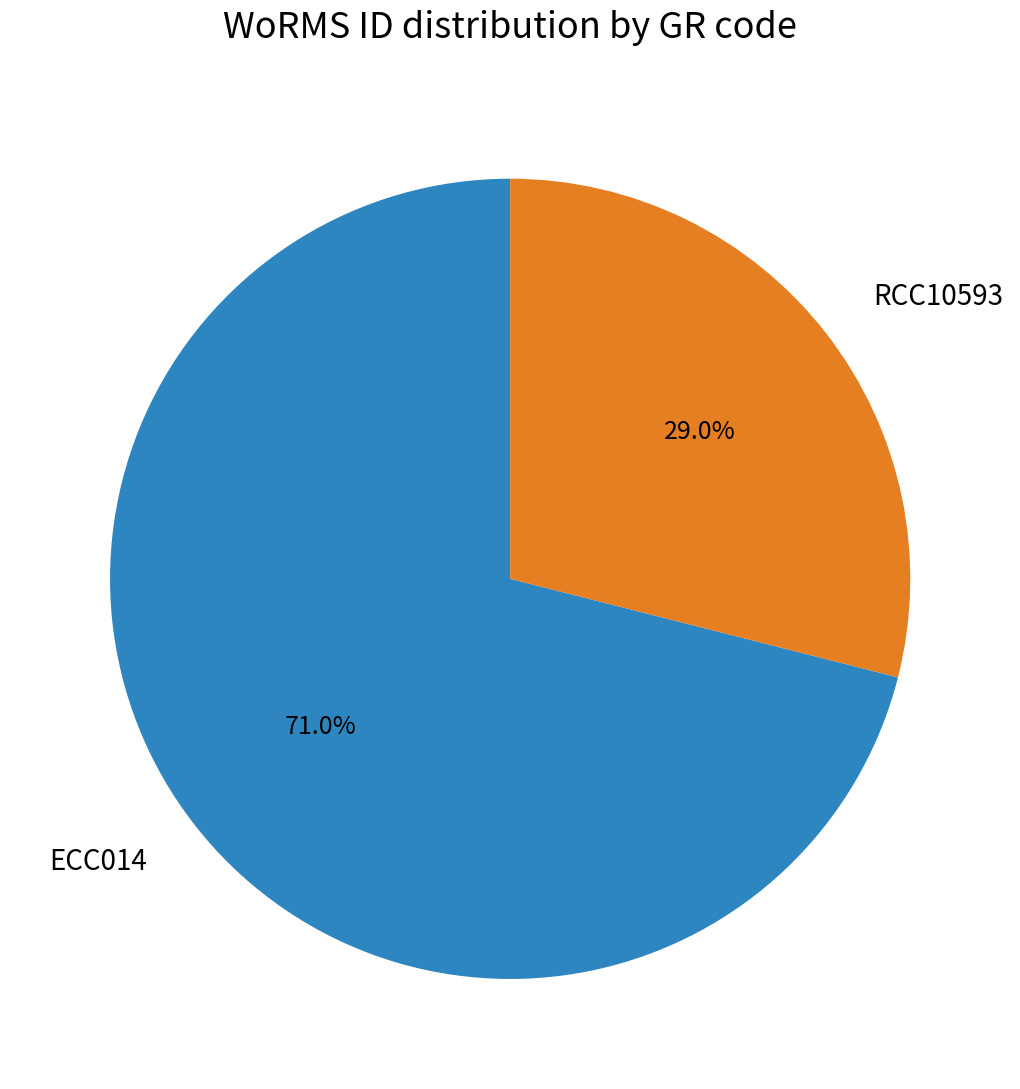

How many segments does this pie chart have?

2